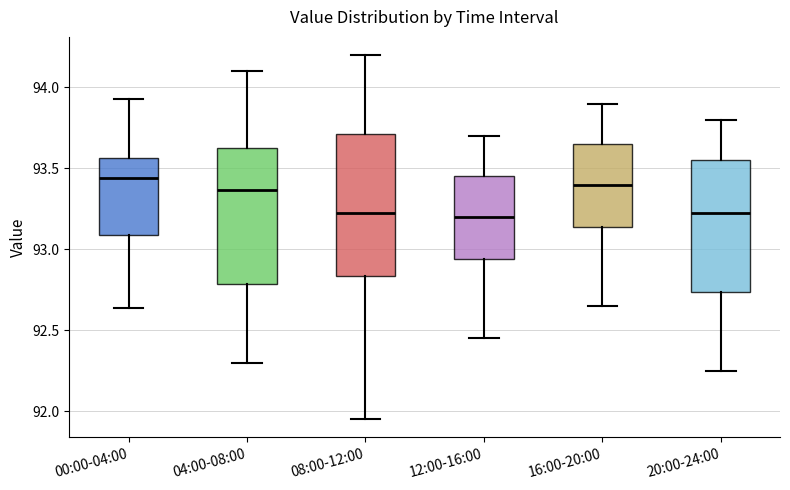

Reading left to right, transcribe this box plot: for each box, give where its median line is, the range the box spans, and where its two whiskers end, as read against the y-axis. The values are not printed on the chart, so give them approximately, as read against the axis.

00:00-04:00: median 93.45, box 93.10 to 93.55, whiskers 92.65 to 93.95
04:00-08:00: median 93.35, box 92.80 to 93.65, whiskers 92.30 to 94.10
08:00-12:00: median 93.25, box 92.85 to 93.70, whiskers 91.95 to 94.20
12:00-16:00: median 93.20, box 92.95 to 93.45, whiskers 92.45 to 93.70
16:00-20:00: median 93.40, box 93.15 to 93.65, whiskers 92.65 to 93.90
20:00-24:00: median 93.25, box 92.75 to 93.55, whiskers 92.25 to 93.80